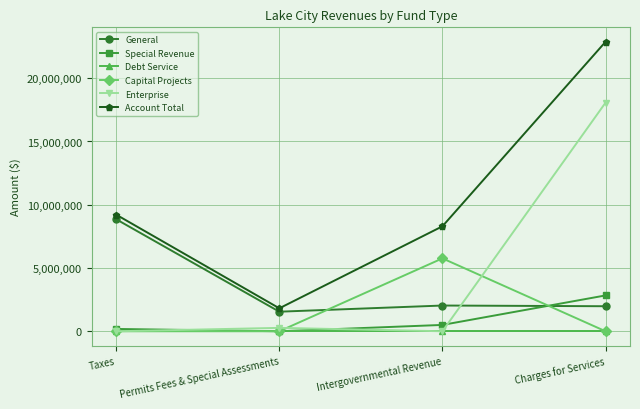

The Capital Projects series shows 0 at Charges for Services. True or false?

True